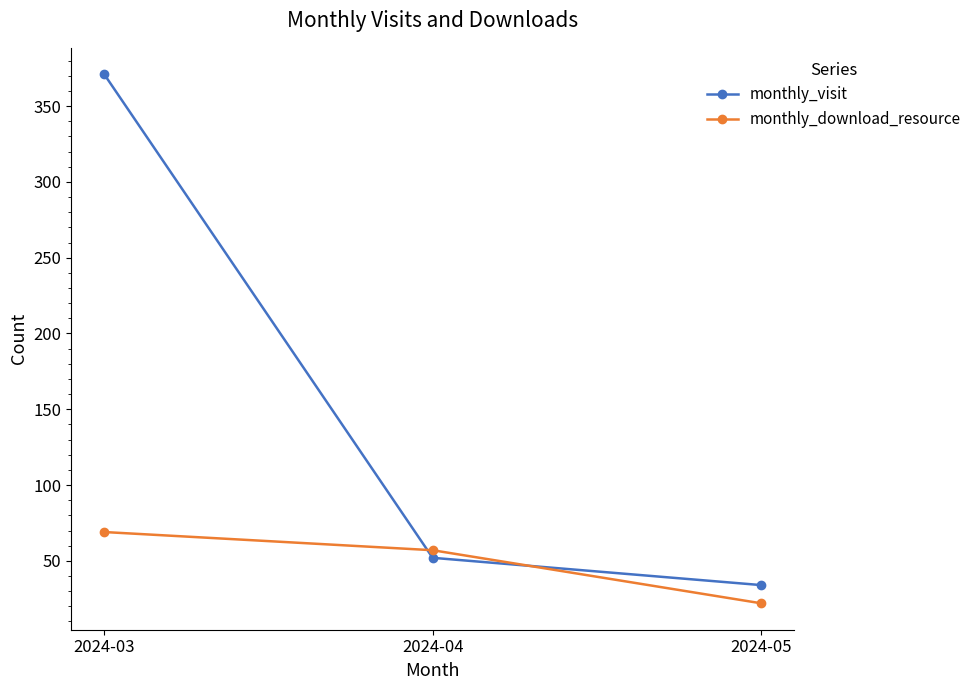

Which series has the largest range (max minus min)?

monthly_visit